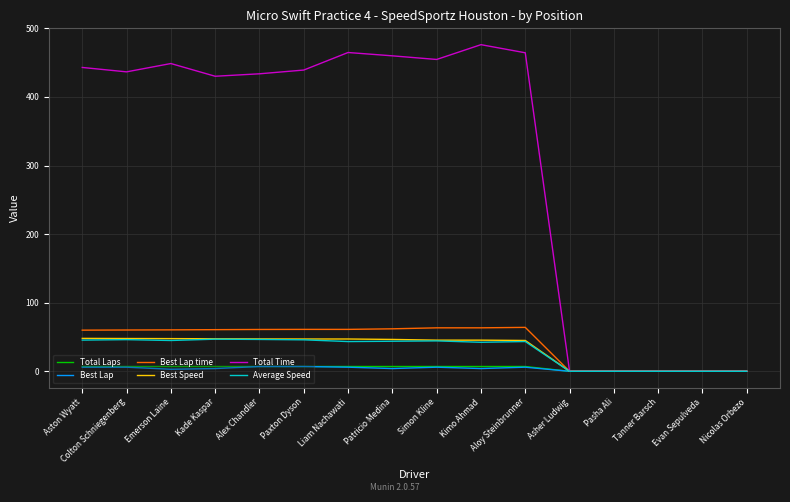

Which series has the largest total across all categories?

Total Time